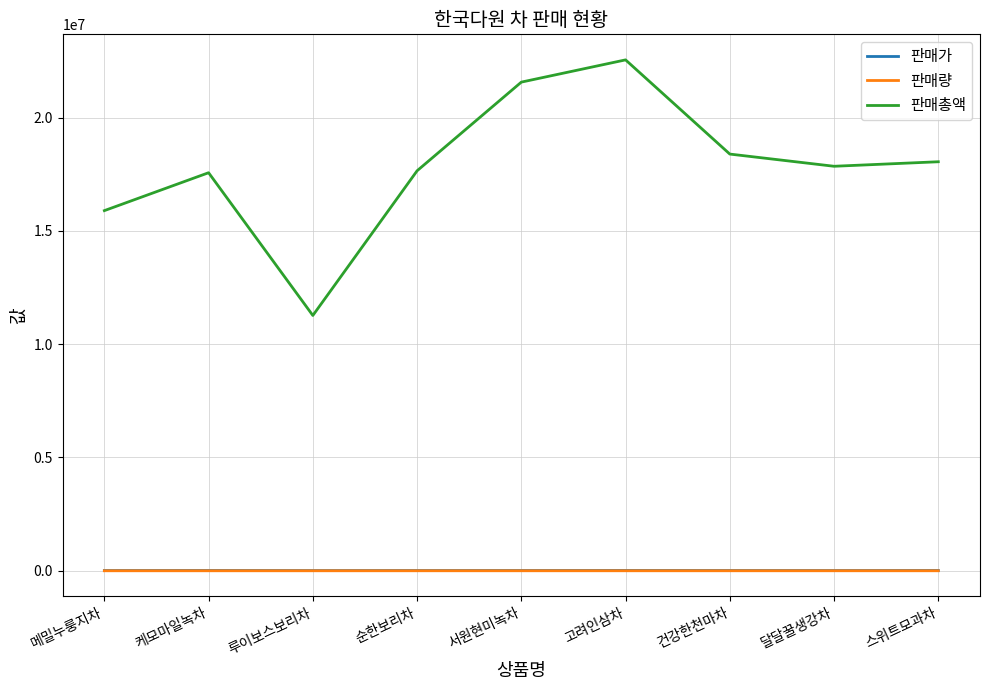

What is the minimum value shown in the chart?

1186